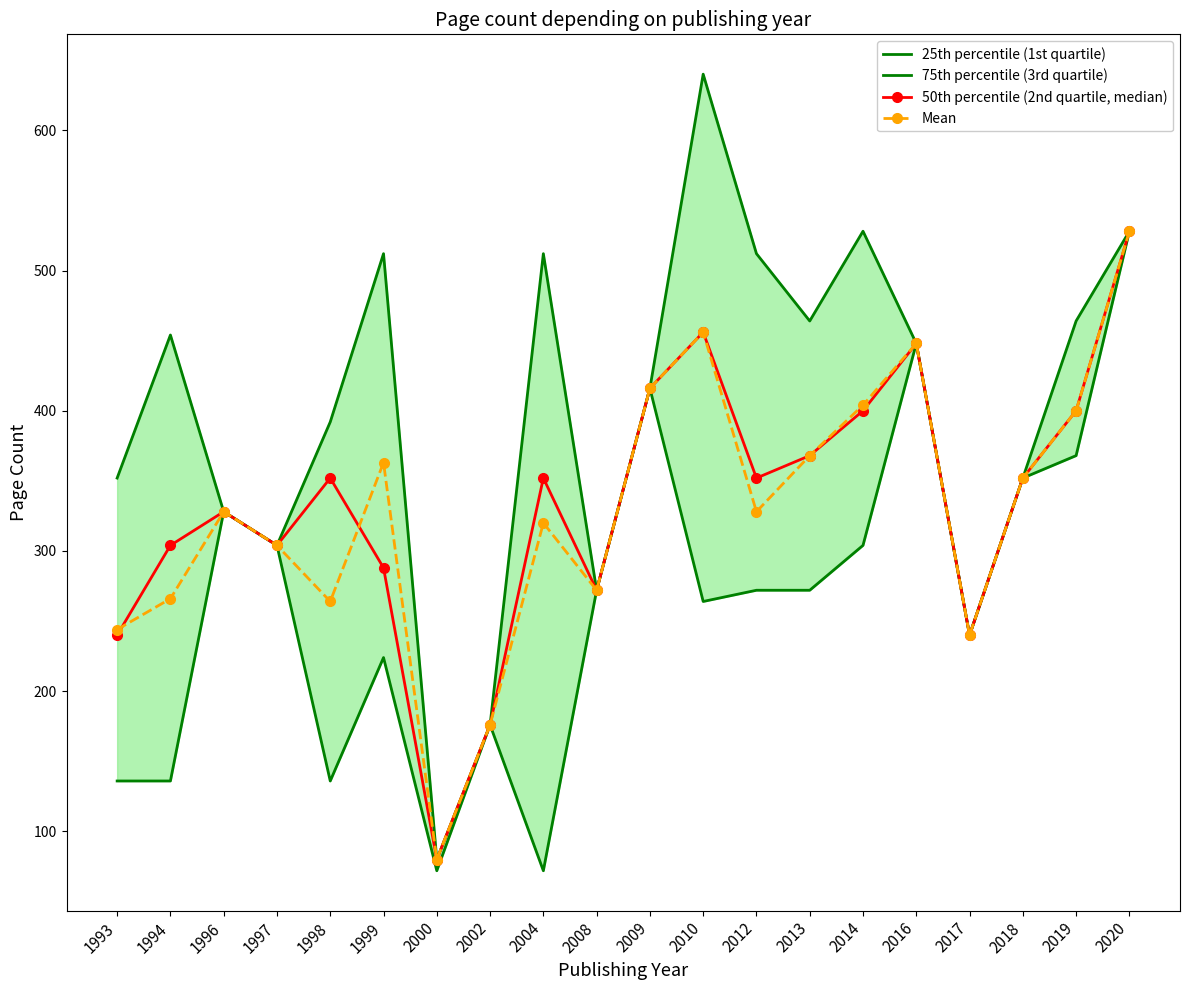

True or false: 75th percentile (3rd quartile) and 25th percentile (1st quartile) cross at least once.

False